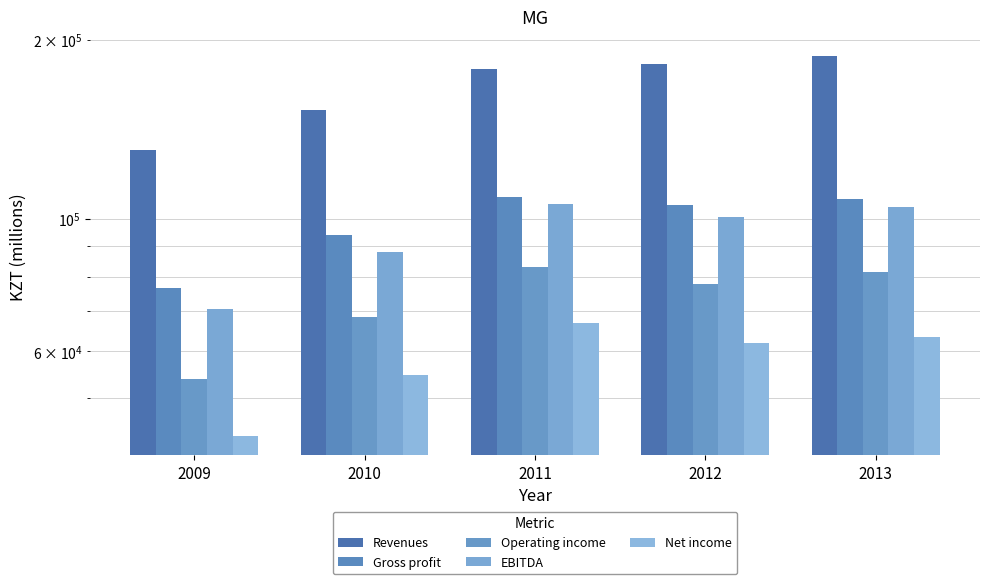

What is the spread (max minus min) of values at 2012?

120175.5